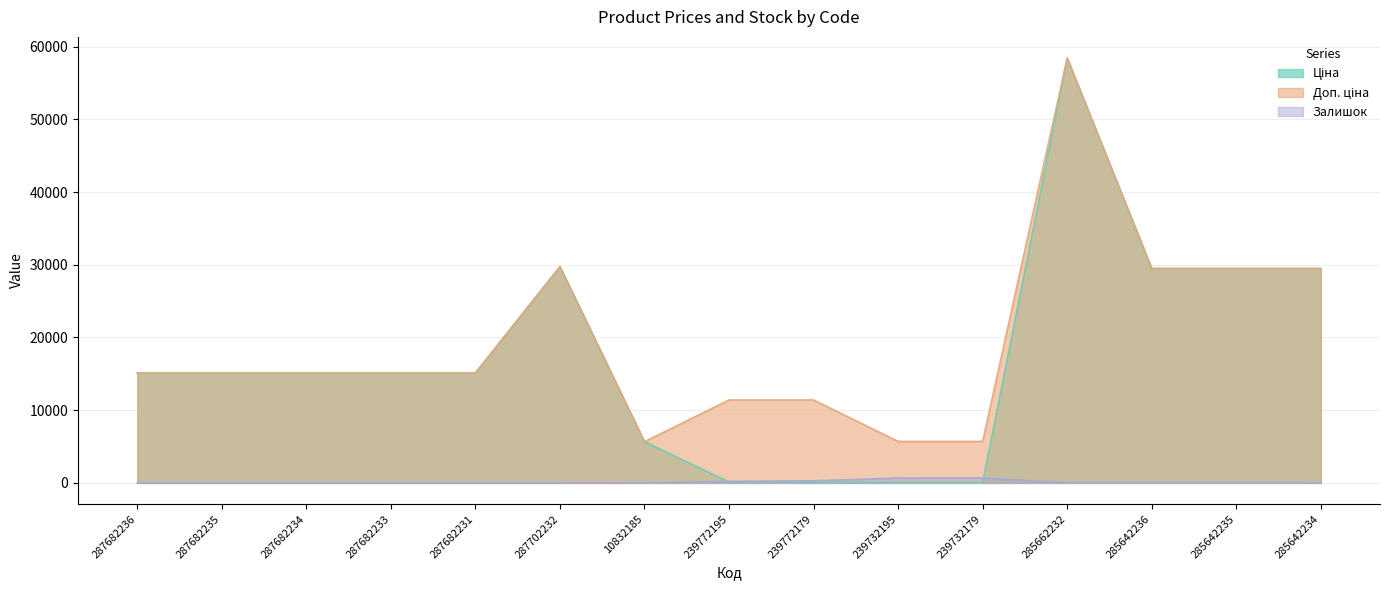

Reading left to right, transcribe all the data shown in this chart.

Ціна: 287682236=15120.0	287682235=15120.0	287682234=15120.0	287682233=15120.0	287682231=15120.0	287702232=29747.2	10832185=5673.8	239772195=114.1	239772179=114.1	239732195=57.0	239732179=57.0	285662232=58426.5	285642236=29491.5	285642235=29491.5	285642234=29491.5
Доп. ціна: 287682236=15120.0	287682235=15120.0	287682234=15120.0	287682233=15120.0	287682231=15120.0	287702232=29747.2	10832185=5673.8	239772195=11410.0	239772179=11410.0	239732195=5705.0	239732179=5705.0	285662232=58426.5	285642236=29491.5	285642235=29491.5	285642234=29491.5
Залишок: 287682236=0.0	287682235=0.0	287682234=0.0	287682233=0.0	287682231=0.0	287702232=0.0	10832185=4.0	239772195=218.0	239772179=290.0	239732195=665.0	239732179=686.0	285662232=14.0	285642236=14.0	285642235=13.0	285642234=9.0